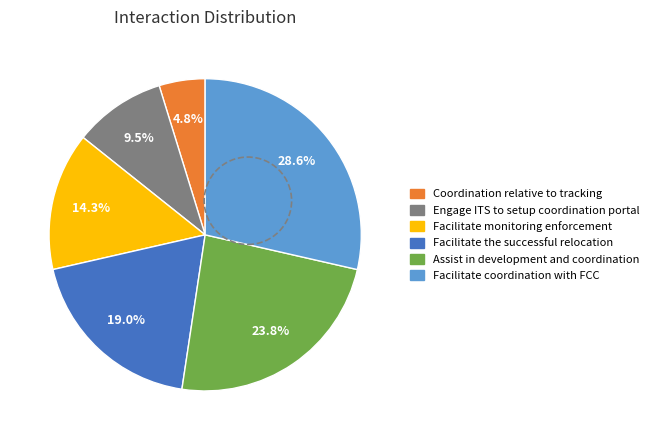

Rank the categories by value from highest to lowest.

Facilitate coordination with FCC, Assist in development and coordination, Facilitate the successful relocation, Facilitate monitoring enforcement, Engage ITS to setup coordination portal, Coordination relative to tracking